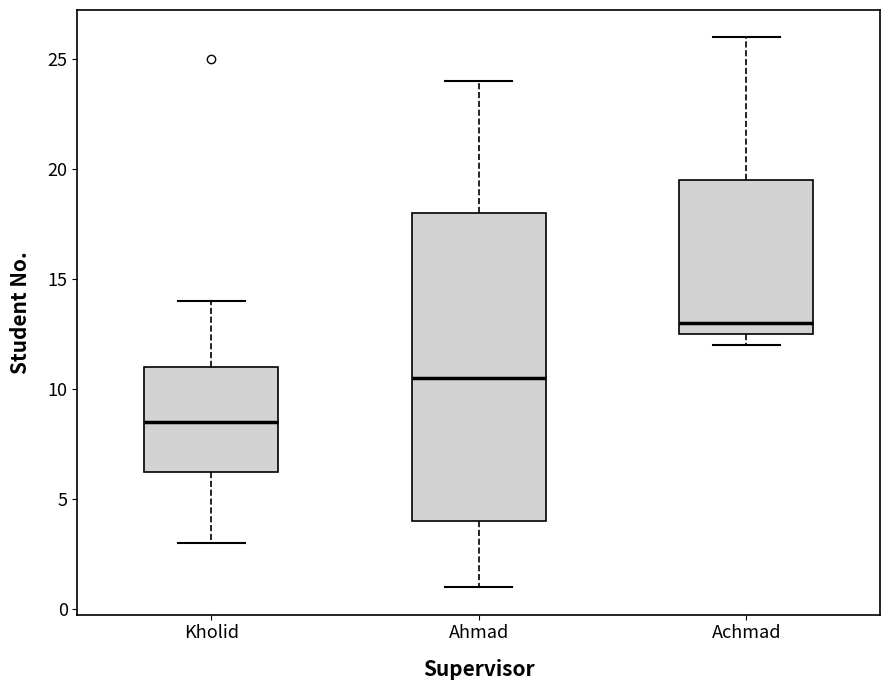

Comparing the boxes themselves (not the whiskers), which one is the tallest?

Ahmad